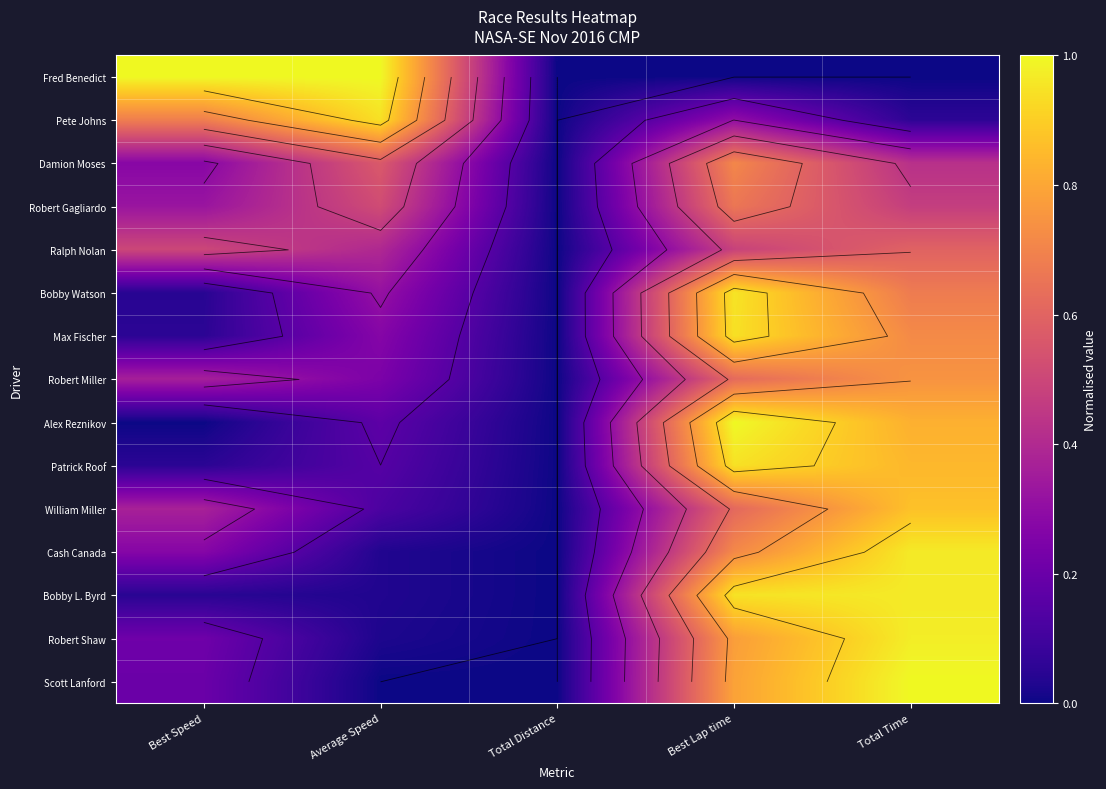

Which category has the lowest value in the Bobby Watson series?

Total Distance